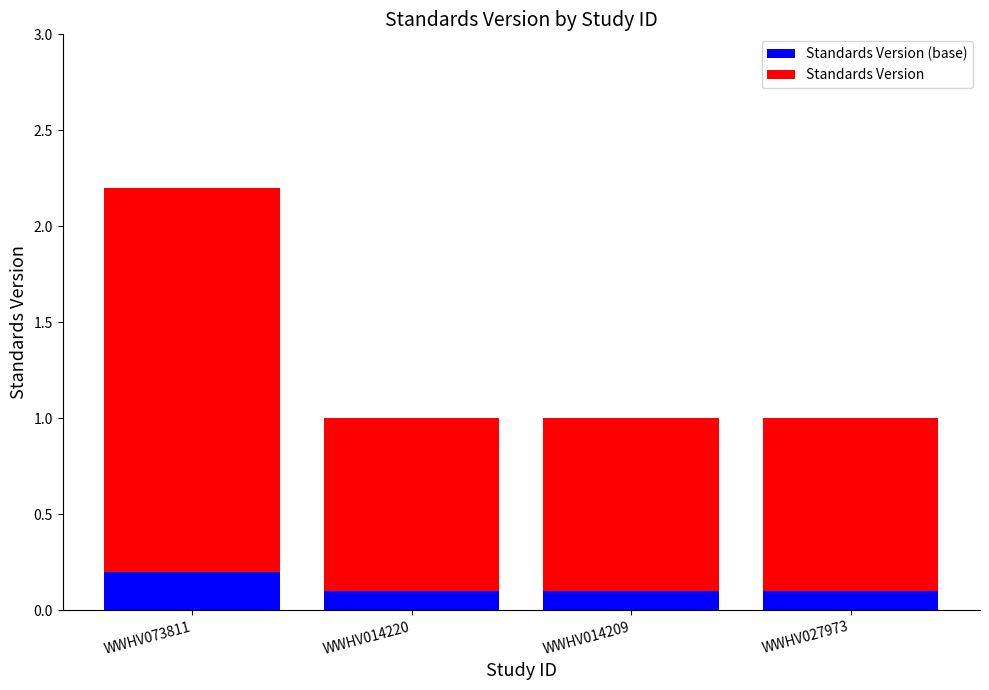

What is the total value across all series at WWHV014220?

1.0